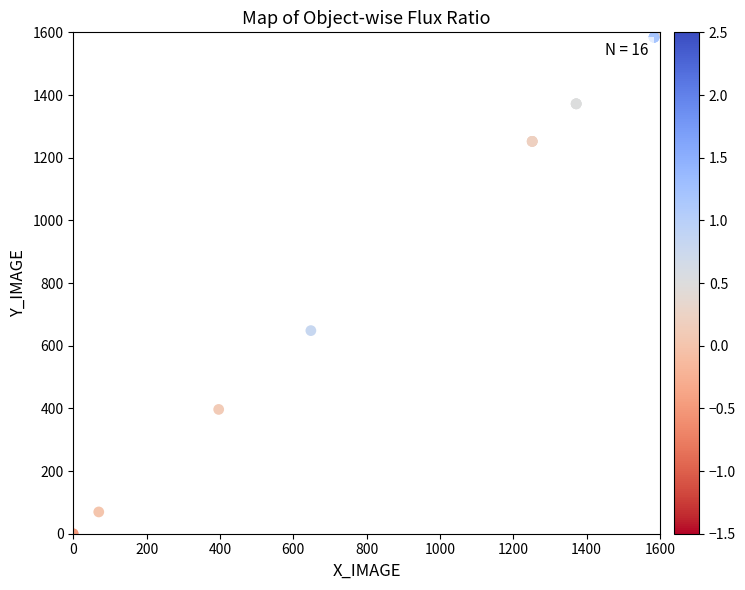

What Y value in the scatter plot is closest to 800?

648.1